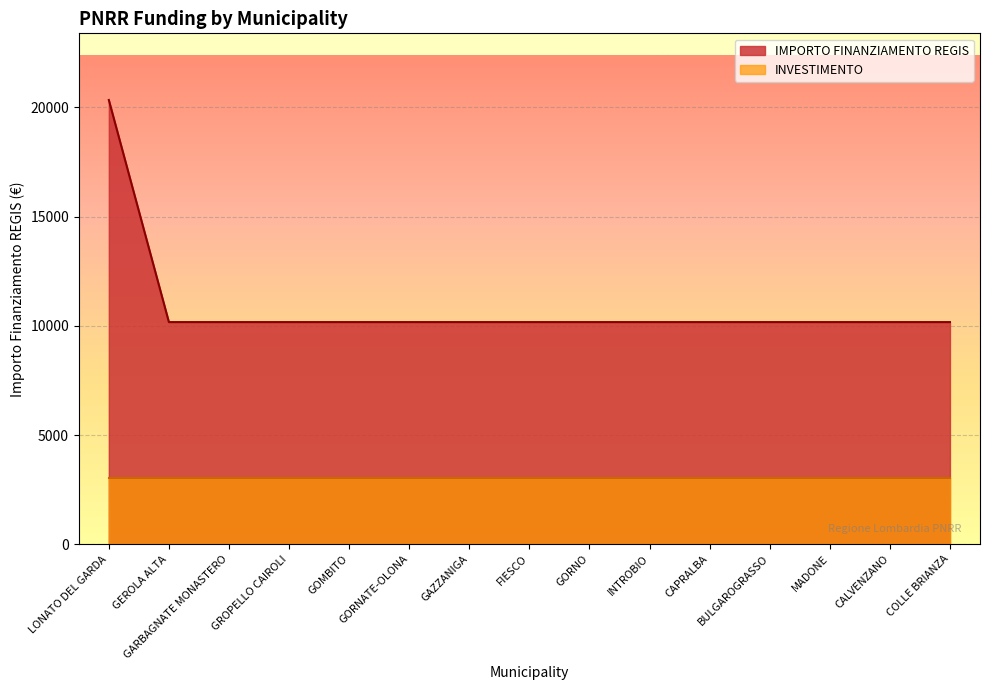

List the labels in order of value, smallest first.

GEROLA ALTA, GARBAGNATE MONASTERO, GROPELLO CAIROLI, GOMBITO, GORNATE-OLONA, GAZZANIGA, FIESCO, GORNO, INTROBIO, CAPRALBA, BULGAROGRASSO, MADONE, CALVENZANO, COLLE BRIANZA, LONATO DEL GARDA